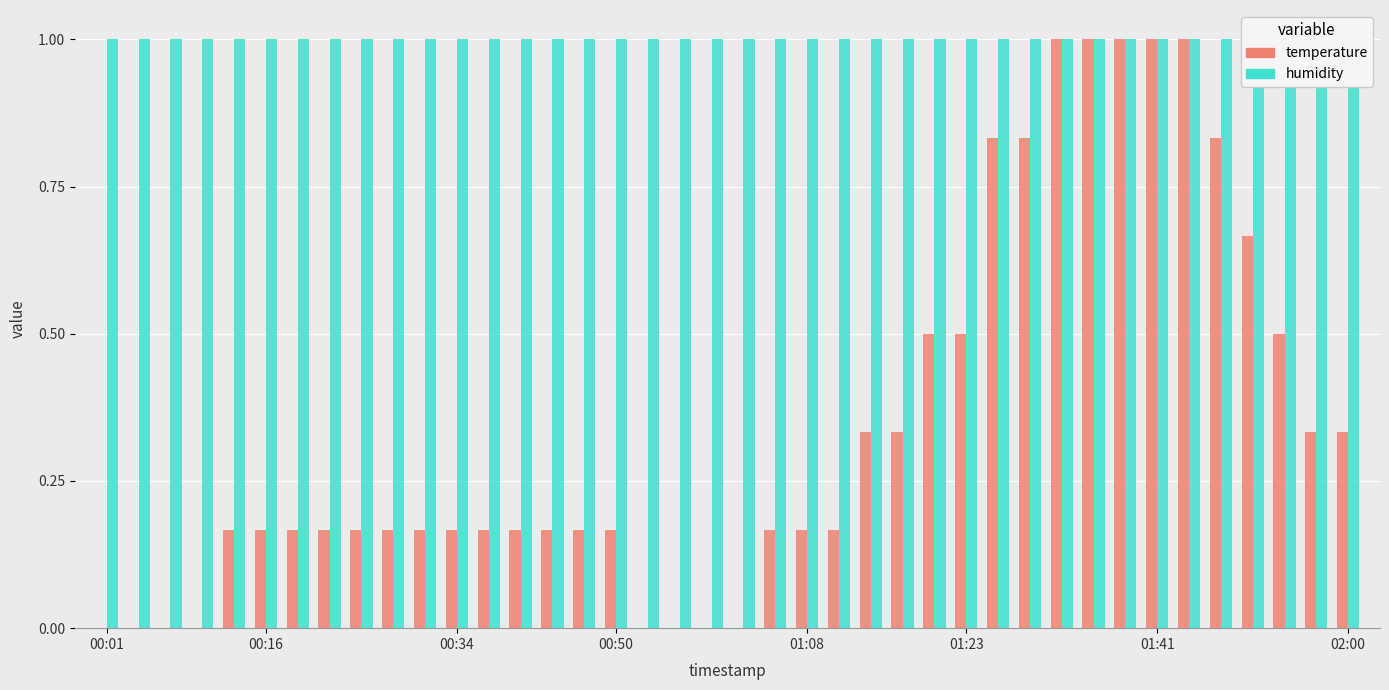

At which label does humidity reach its minimum?

00:01